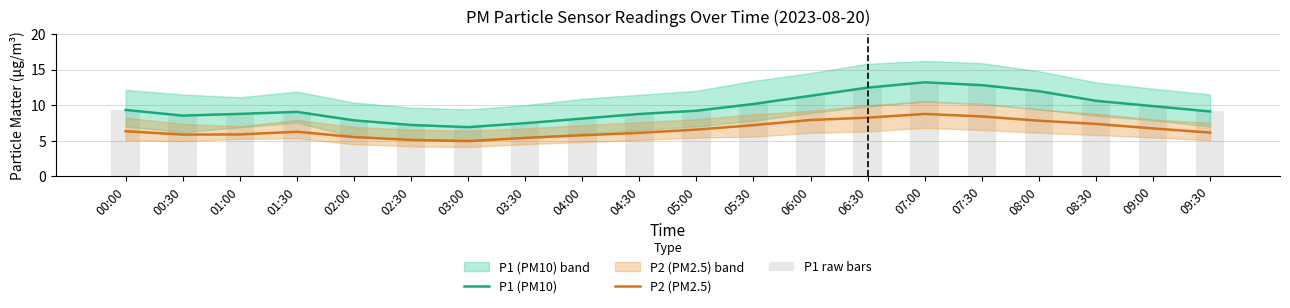

How many groups of bars are there?

20